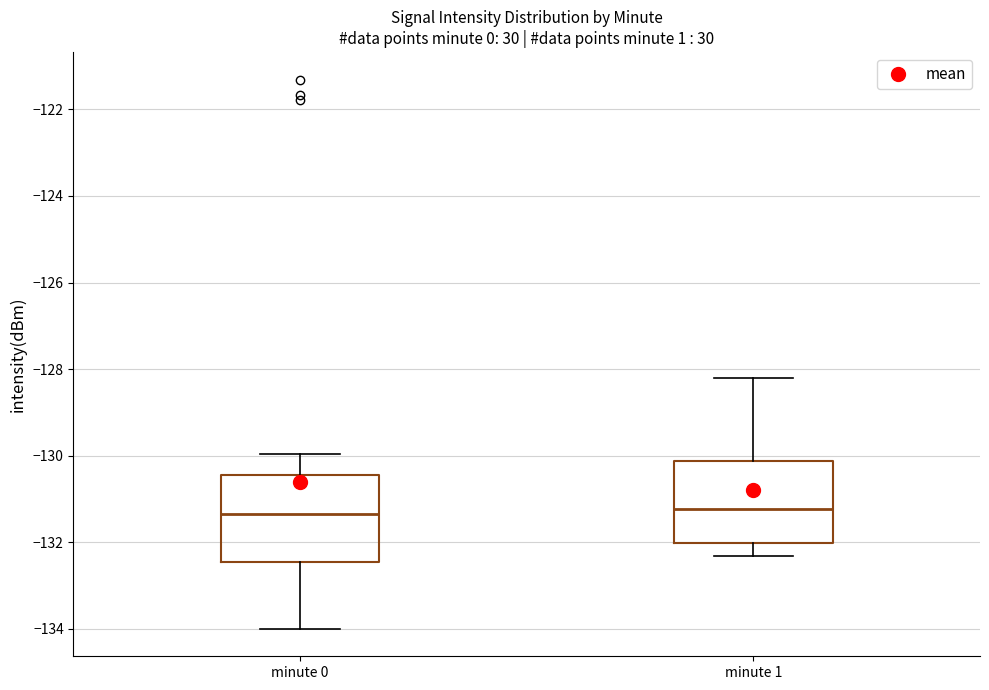

Reading left to right, transcribe this box plot: for each box, give where its median line is, the range the box spans, and where its two whiskers end, as read against the y-axis. The values are not printed on the chart, so give them approximately, as read against the axis.

minute 0: median -131.4, box -132.4 to -130.4, whiskers -134.0 to -130.0
minute 1: median -131.2, box -132.0 to -130.2, whiskers -132.4 to -128.2